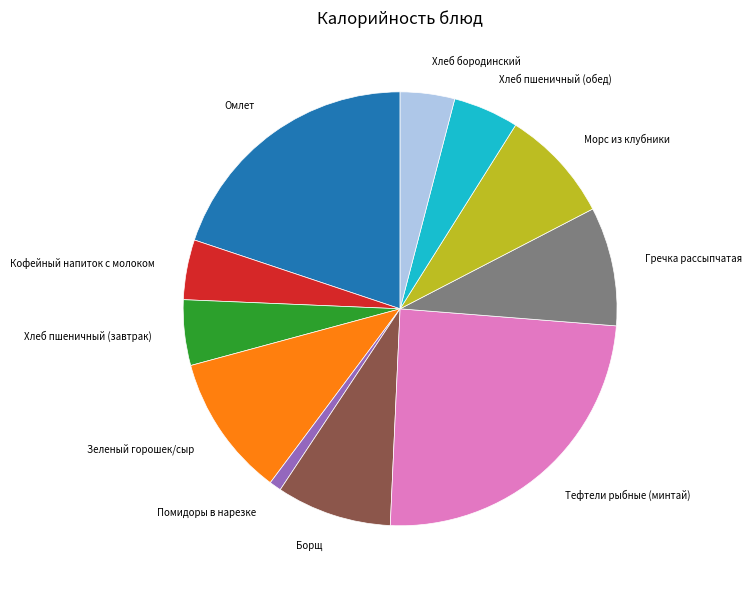

Between Тефтели рыбные (минтай) and Морс из клубники, which is larger?

Тефтели рыбные (минтай)